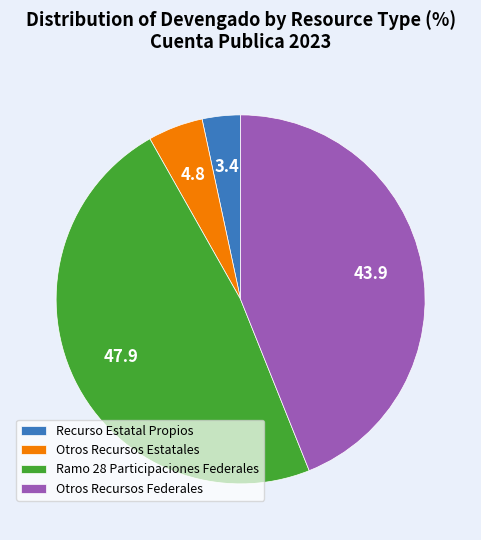

Rank the categories by value from lowest to highest.

Recurso Estatal Propios, Otros Recursos Estatales, Otros Recursos Federales, Ramo 28 Participaciones Federales